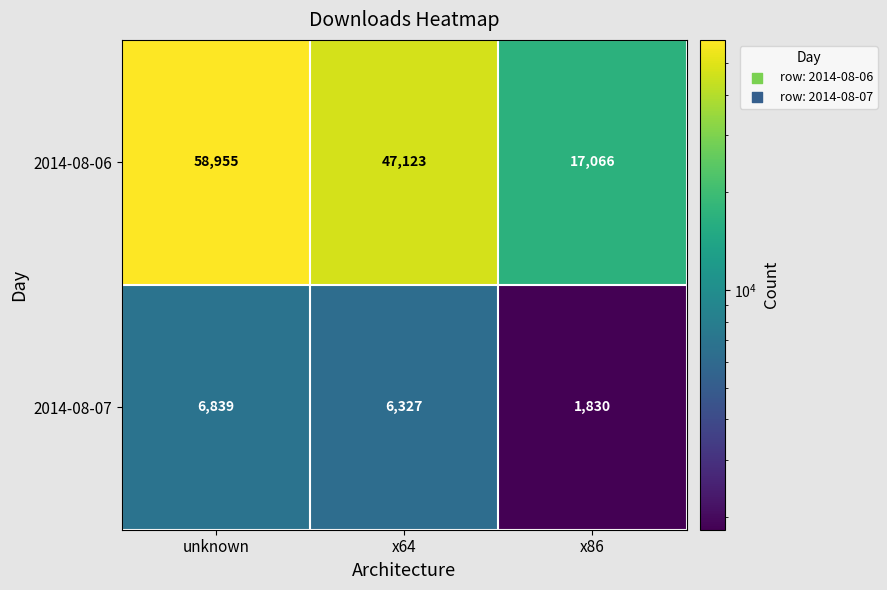

Rank the series by their average value, from highest to lowest.

2014-08-06, 2014-08-07